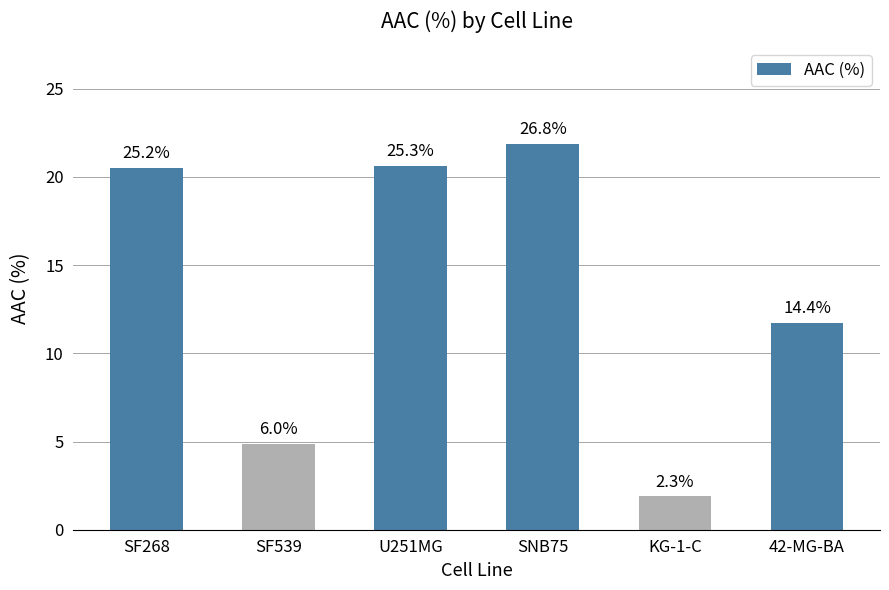

Which has a higher value, 42-MG-BA or SF539?

42-MG-BA